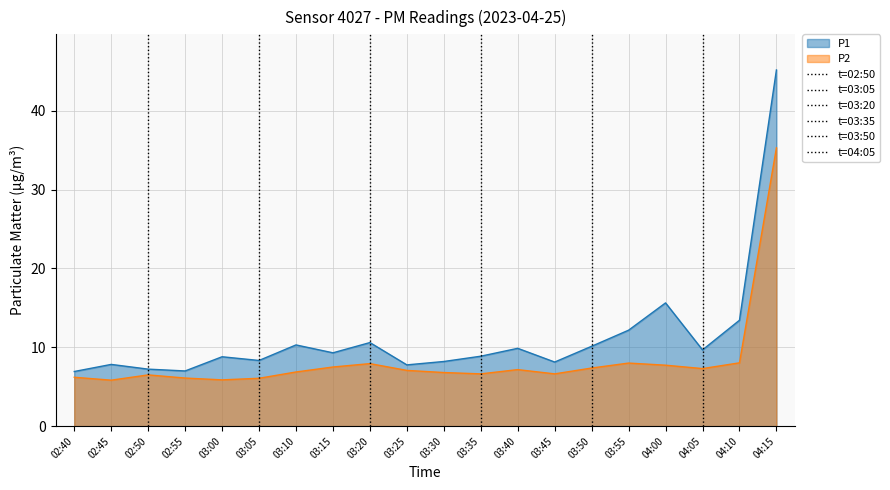

Between 03:30 and 04:05, which is larger?

04:05